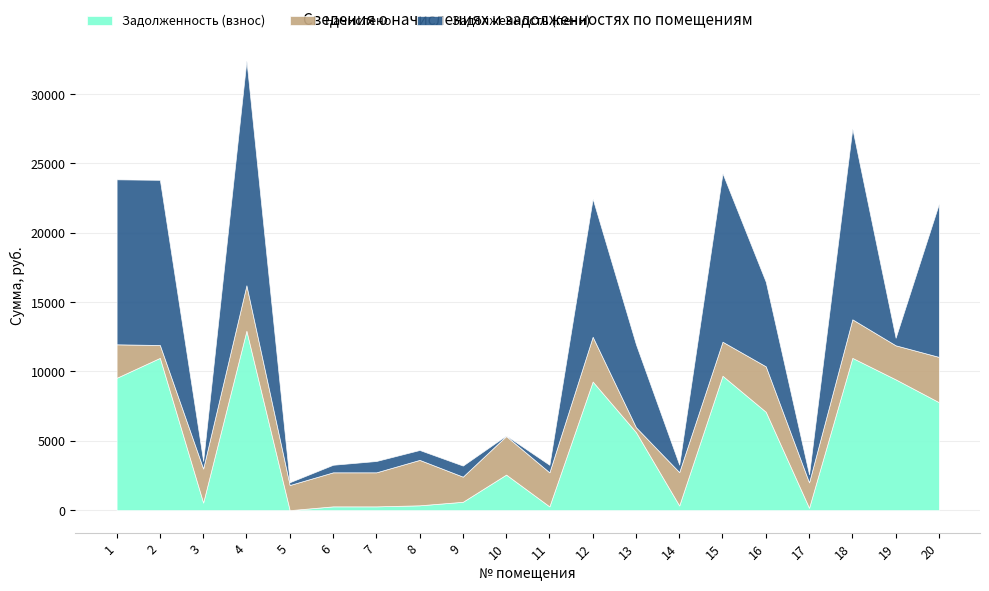

Rank the series at 20 from lowest to highest value.

Начислено, Задолженность (взнос), Задолженность (пени)